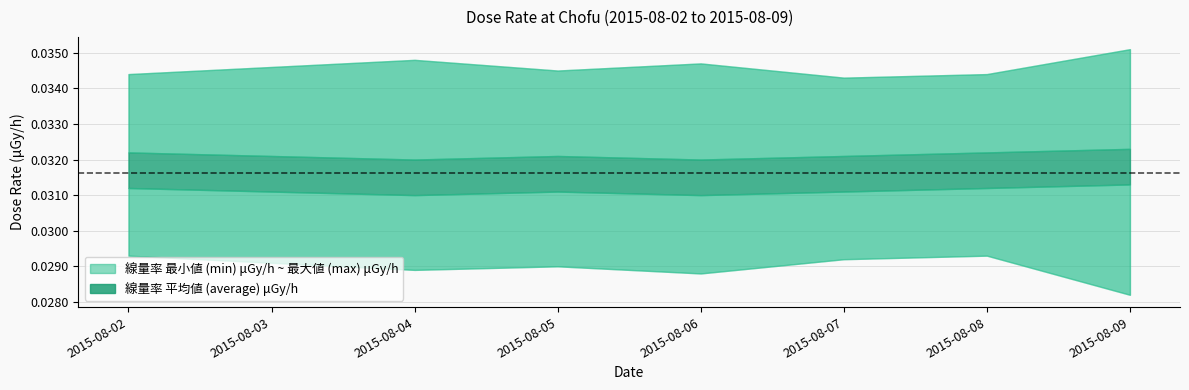

Rank the series by their average value, from highest to lowest.

max, average, min